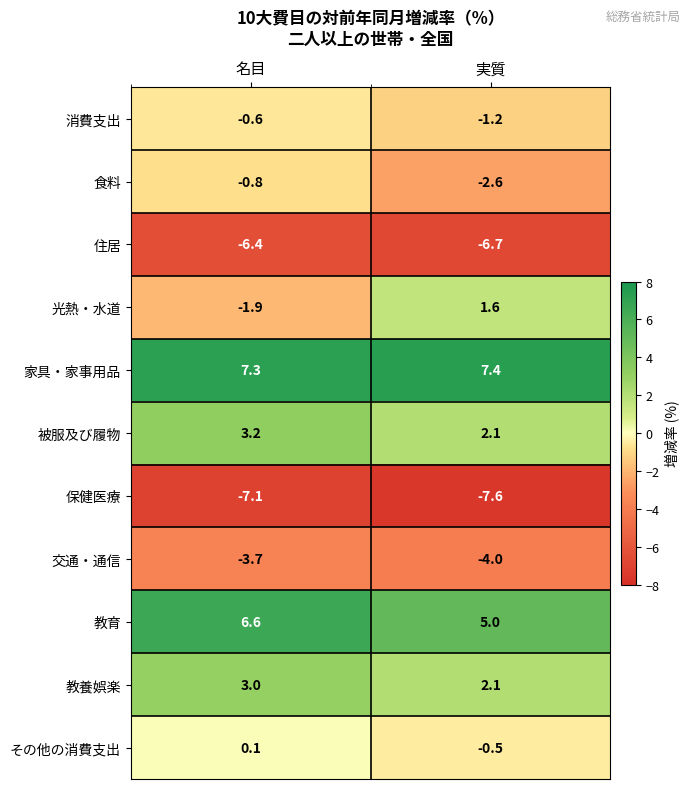

Which series changed the most between 名目 and 実質?

光熱・水道